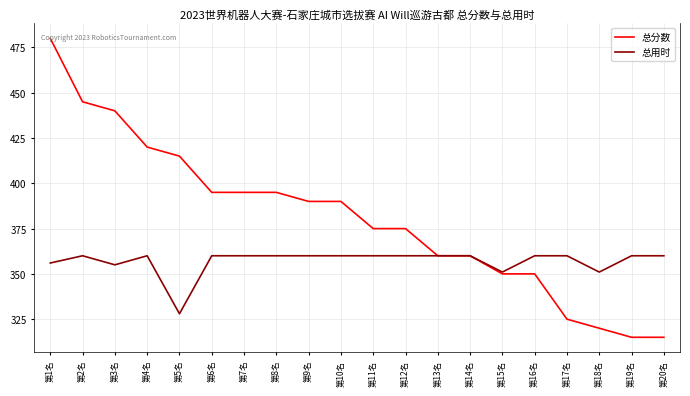

Is this an area chart (filled region under the line)?

No